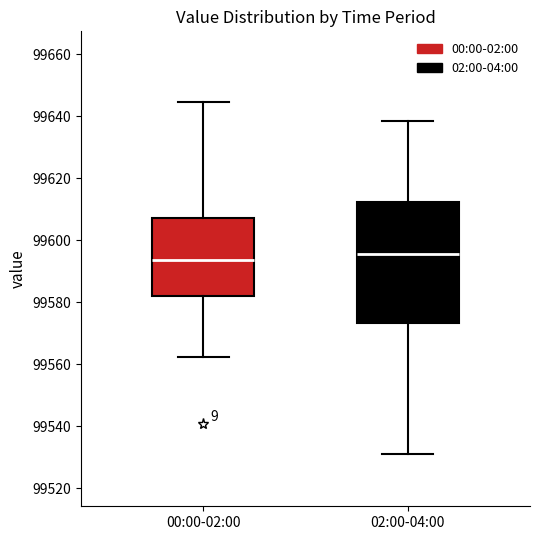

Reading left to right, transcribe this box plot: for each box, give where its median line is, the range the box spans, and where its two whiskers end, as read against the y-axis. The values are not printed on the chart, so give them approximately, as read against the axis.

00:00-02:00: median 99594, box 99582 to 99608, whiskers 99562 to 99644
02:00-04:00: median 99596, box 99574 to 99612, whiskers 99532 to 99638